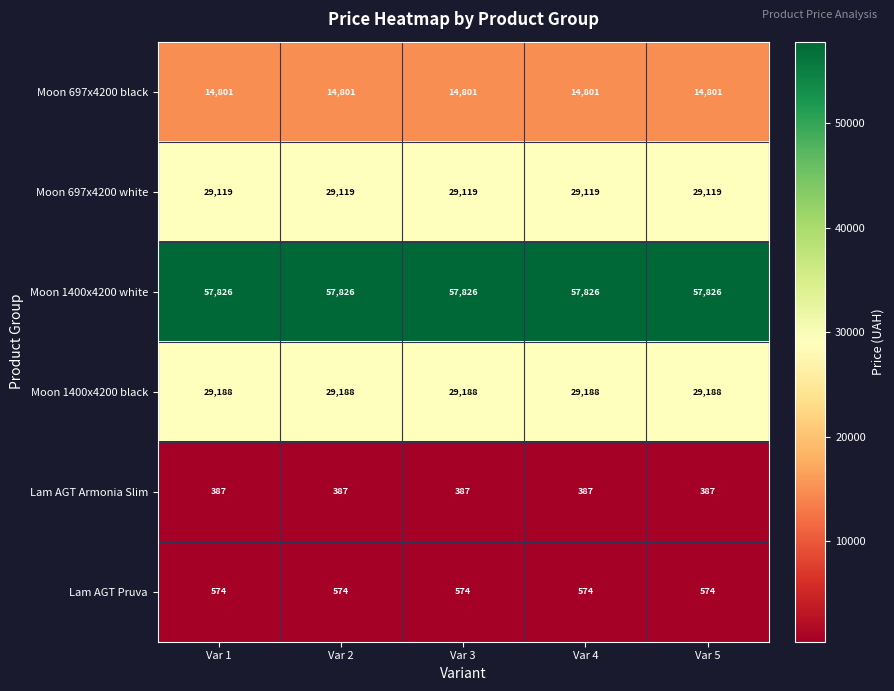

At how many categories does at least one series exceed 42503?

5